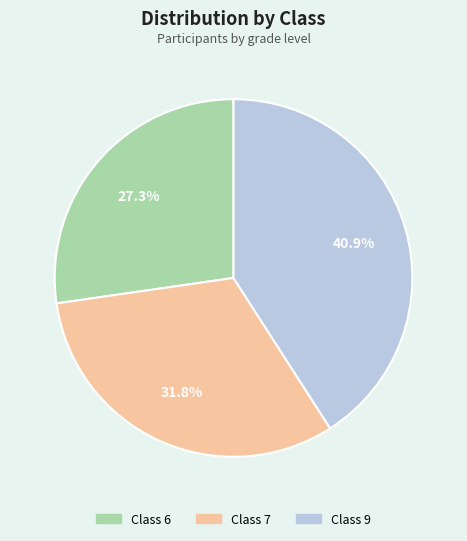

Is there a majority slice in this chart?

No